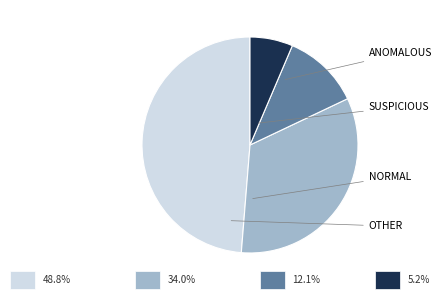

Count the number of slices in the pie.

4